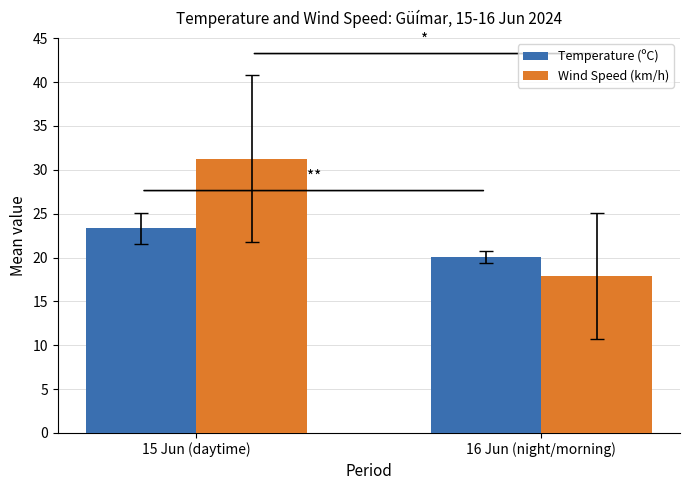

How many series are shown in this chart?

2